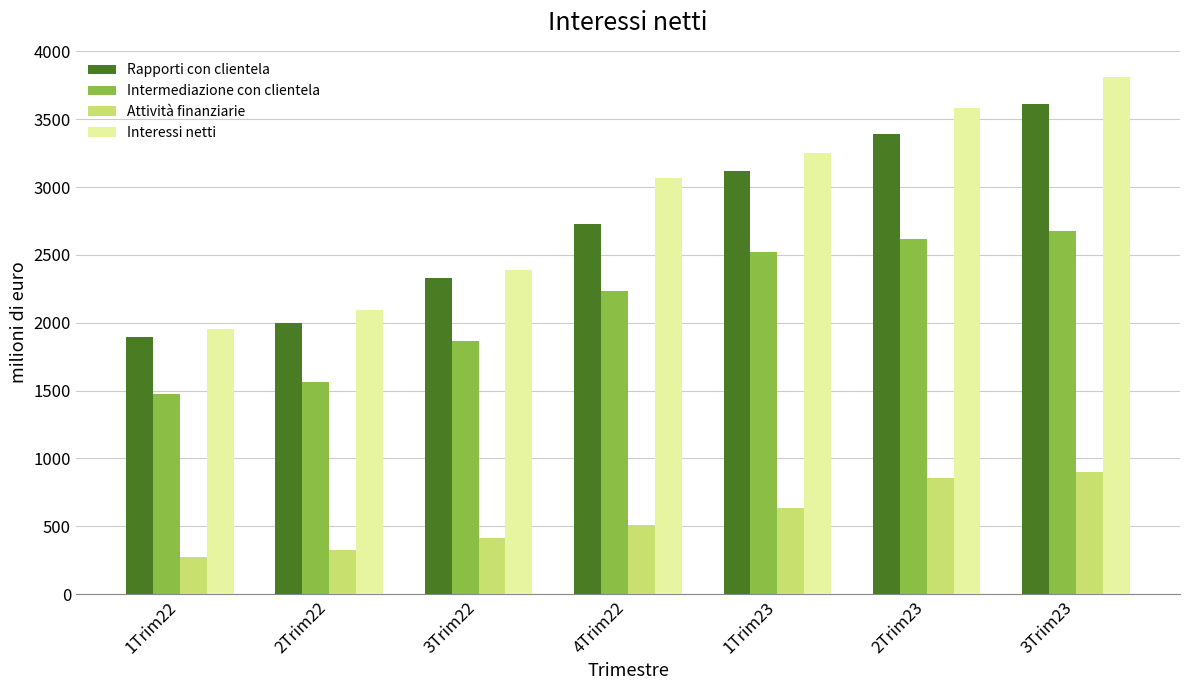

What are all the series names shown in the legend?

Rapporti con clientela, Intermediazione con clientela, Attività finanziarie, Interessi netti